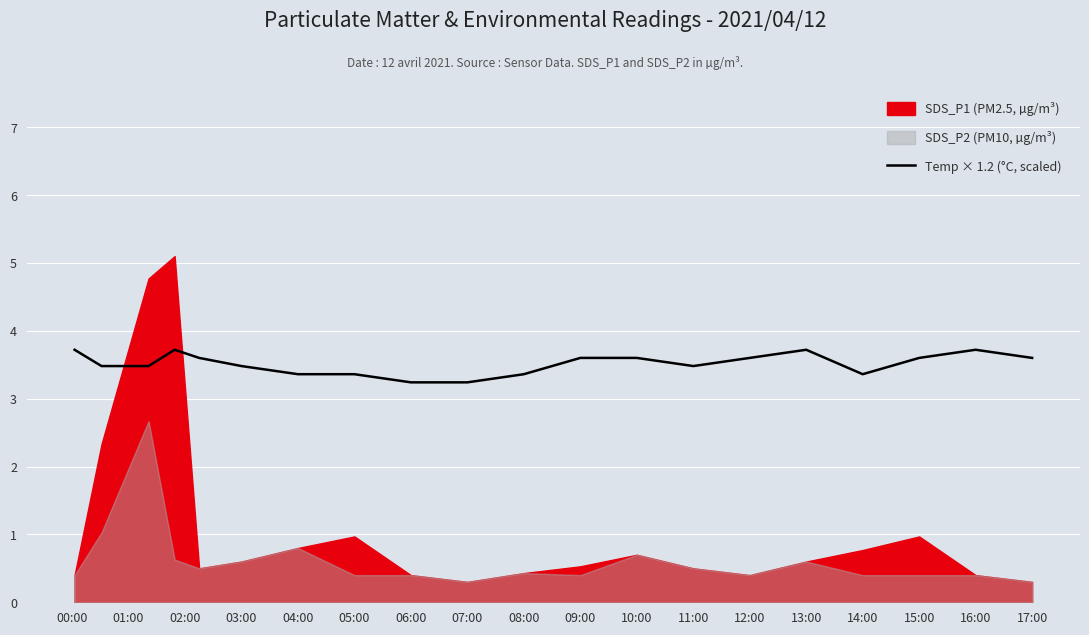

The Temp × 1.2 (°C, scaled) series shows 3.6 at 09:00. True or false?

True